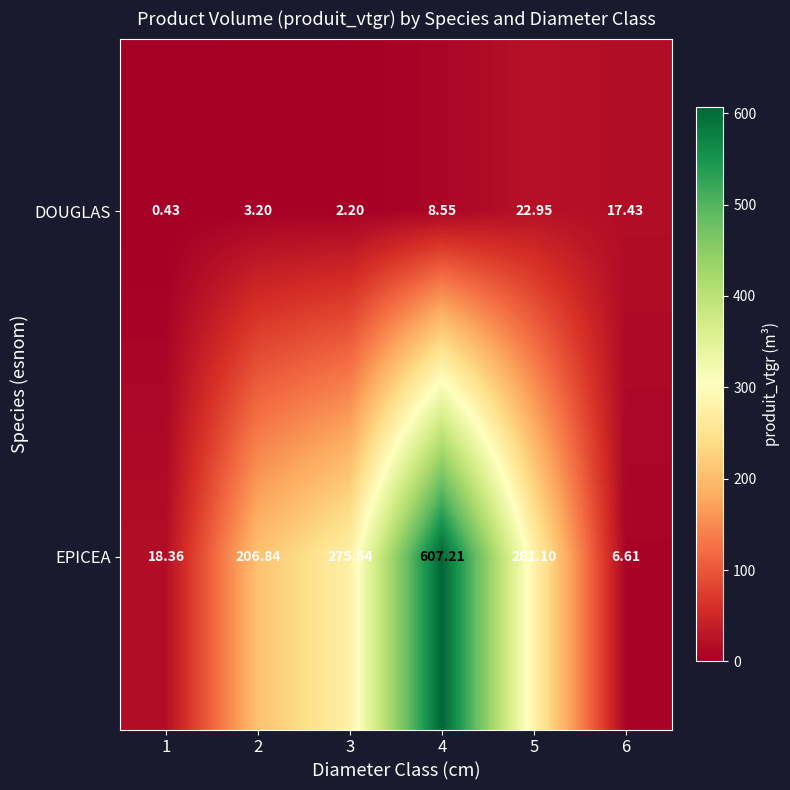

At 4, list the series in order from largest to smallest.

EPICEA, DOUGLAS